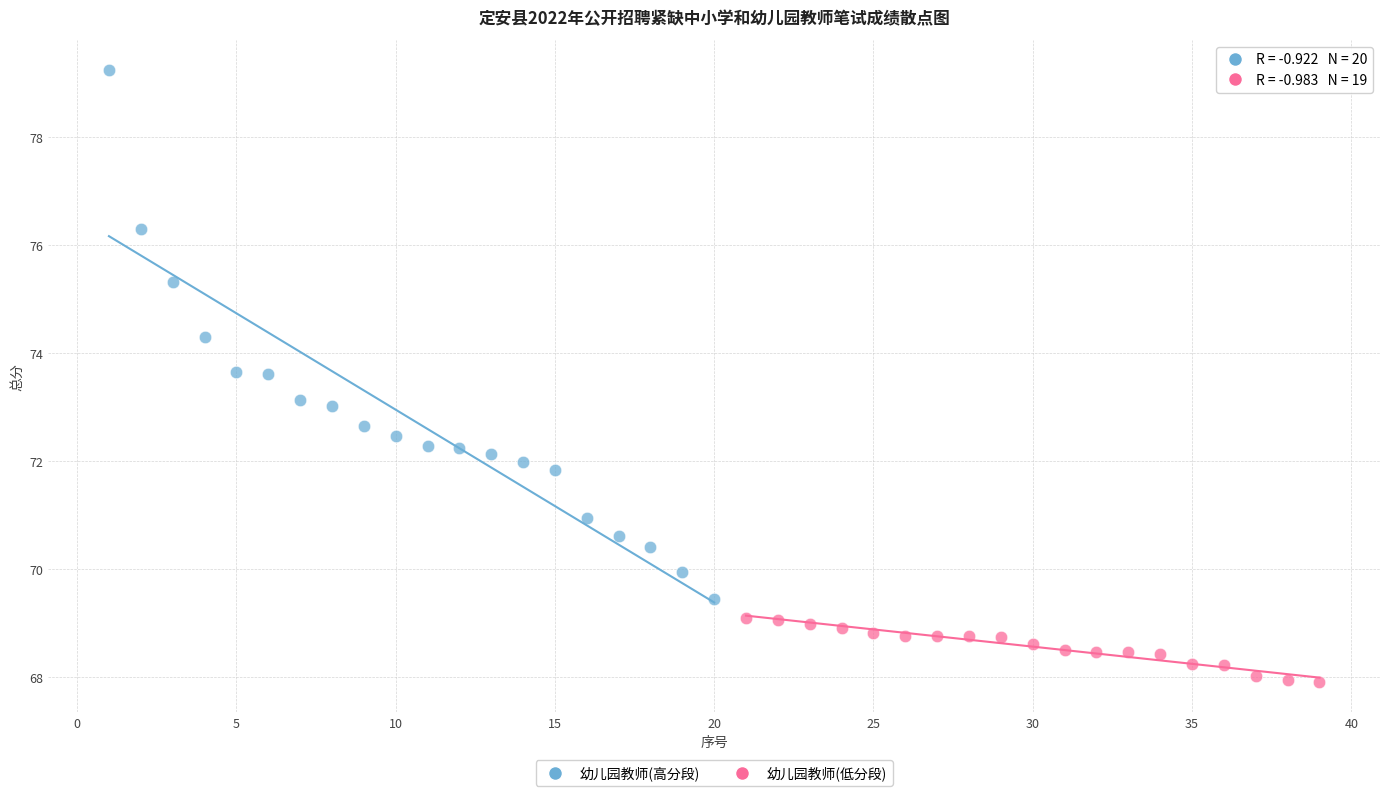

Which series reaches the minimum Y coordinate?

幼儿园教师(低分段)